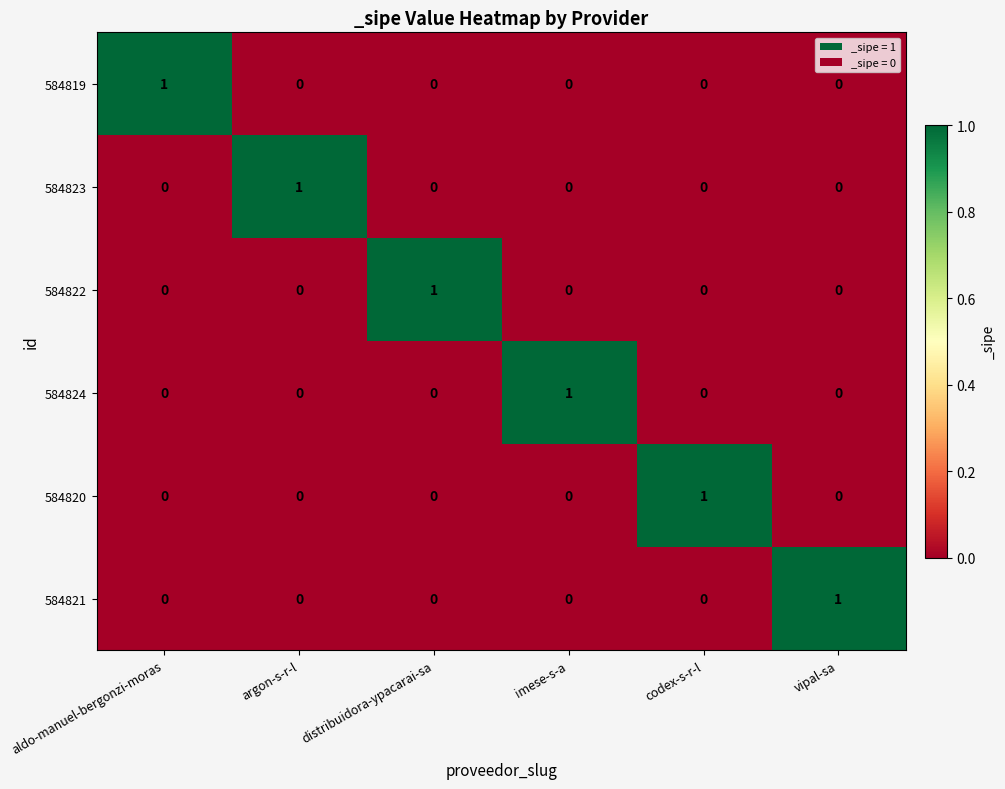

Which category has the highest value in the 584819 series?

aldo-manuel-bergonzi-moras